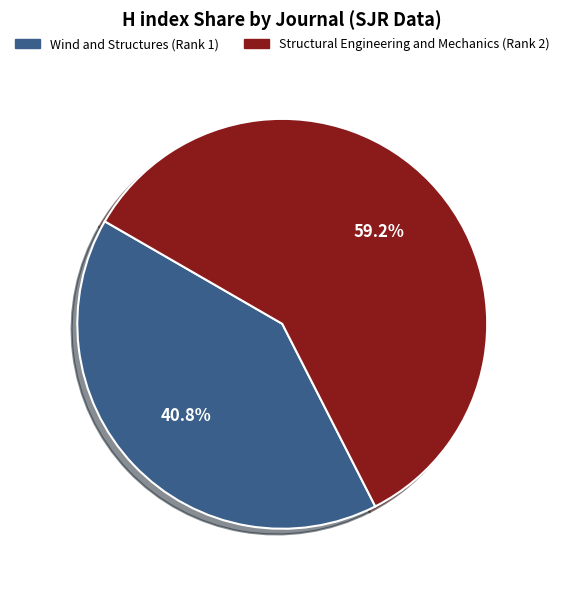

Which has a higher value, Structural Engineering and Mechanics (Rank 2) or Wind and Structures (Rank 1)?

Structural Engineering and Mechanics (Rank 2)